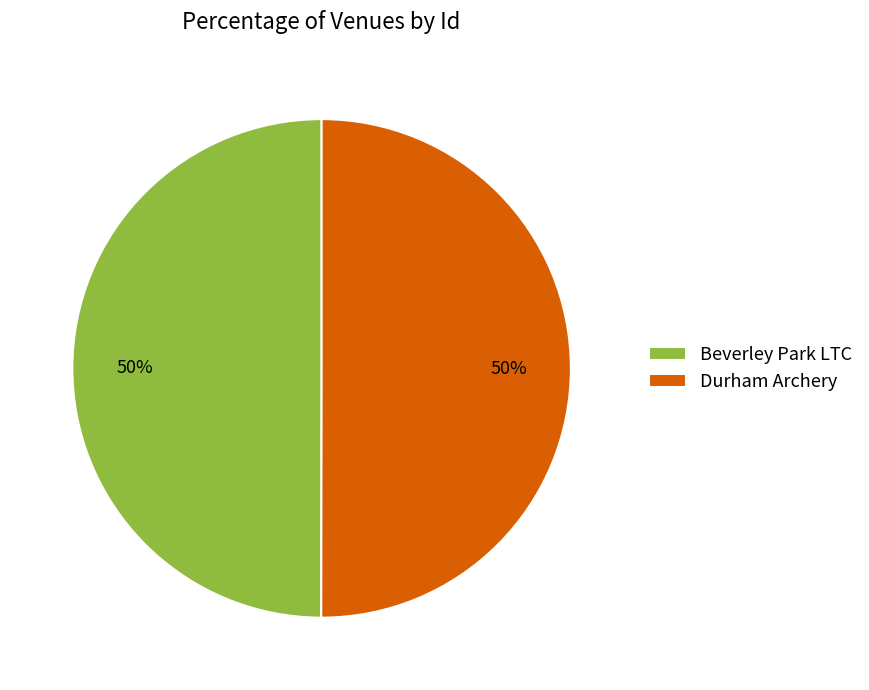

Is it true that Beverley Park LTC is 56% of the pie?

False